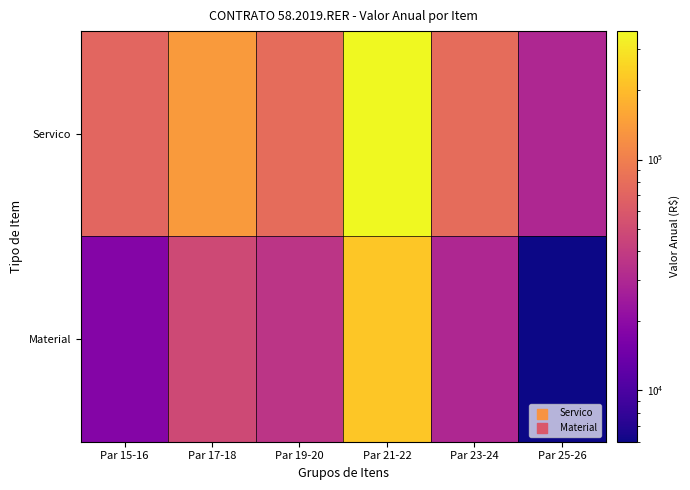

At which category is the sum across all series the highest?

Par 21-22